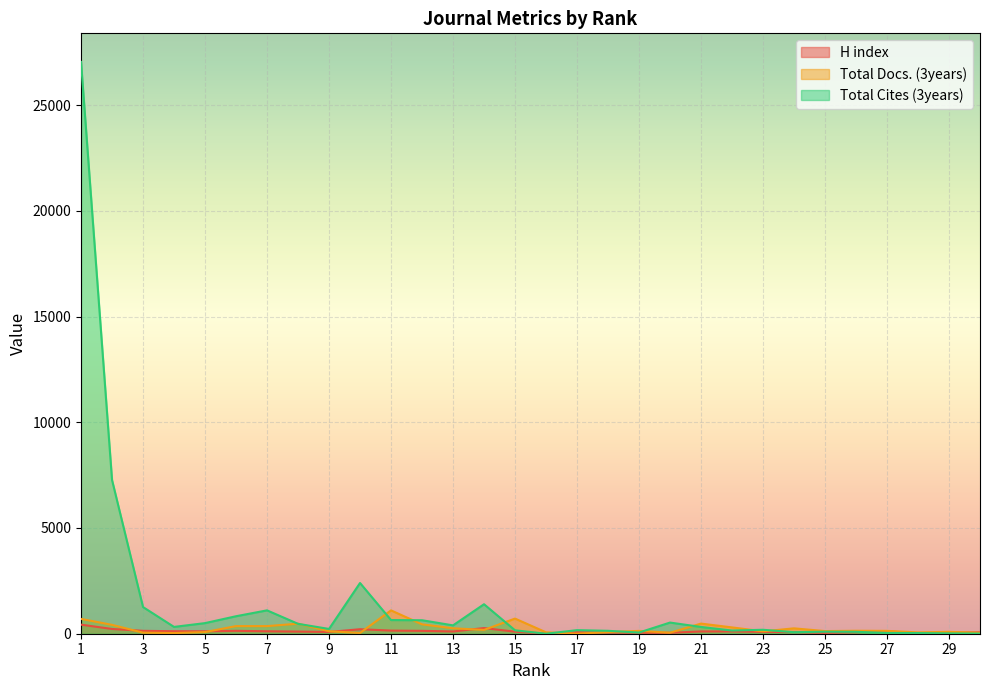

What is the total value across all series at 26?

303